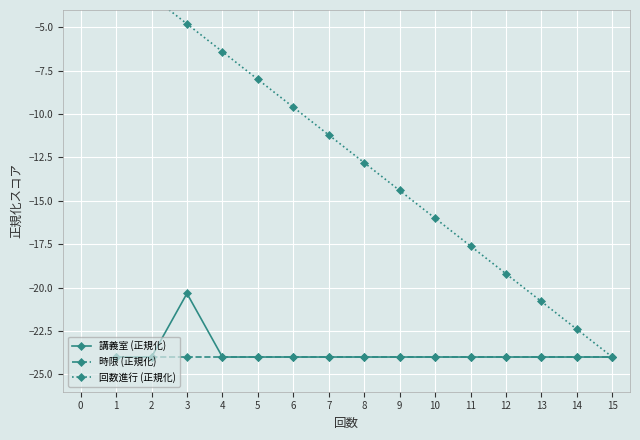

The 時限 (正規化) series shows -38.9 at 10. True or false?

False